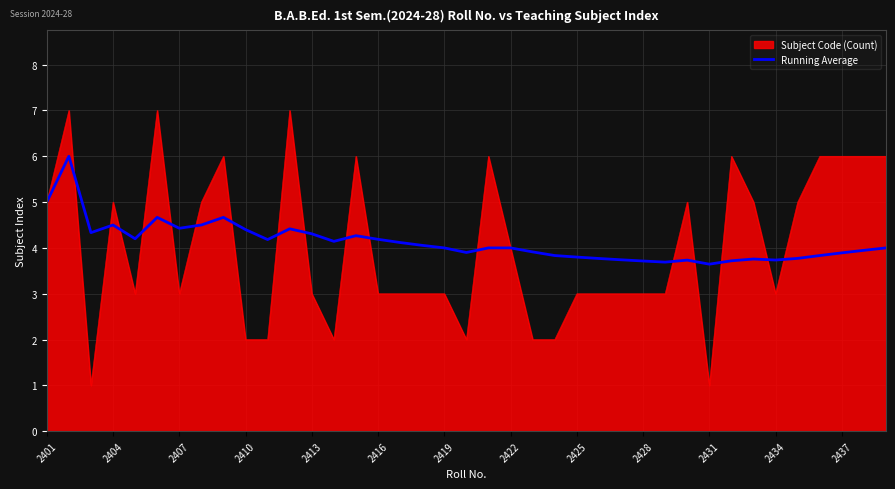

Rank the series by their maximum value, from lowest to highest.

Running Average, Subject Code (Count)